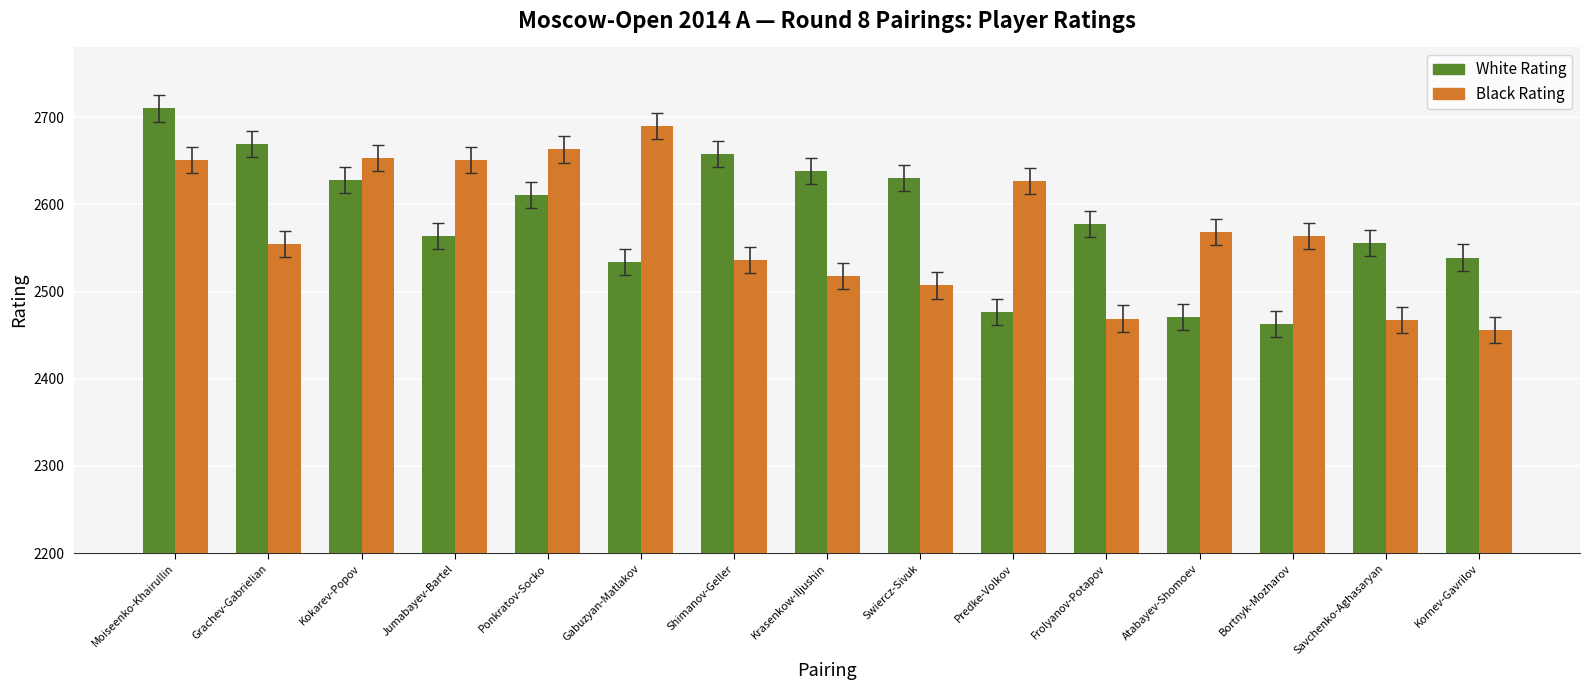

Rank the series by their maximum value, from highest to lowest.

White Rating, Black Rating